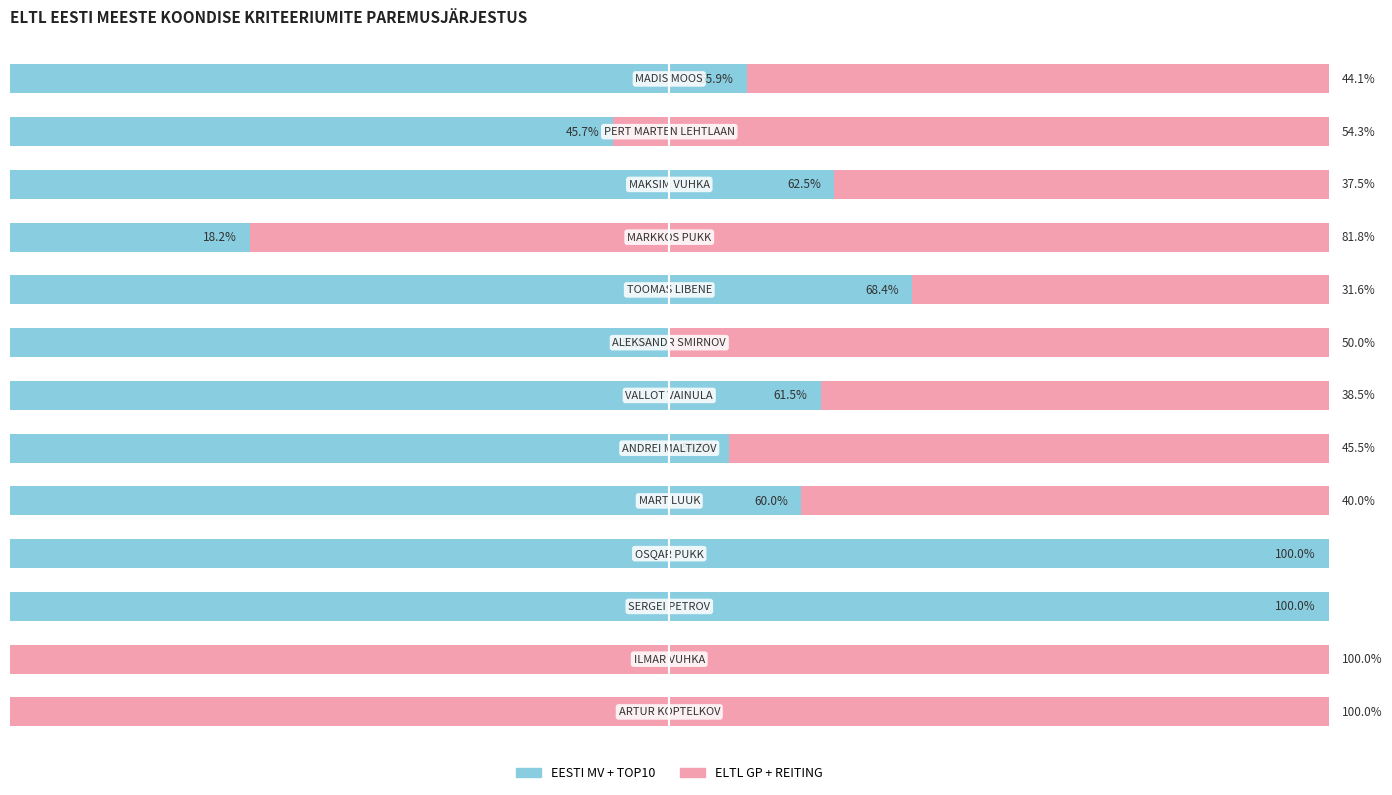

What are all the series names shown in the legend?

EESTI MV + TOP10, ELTL GP + REITING